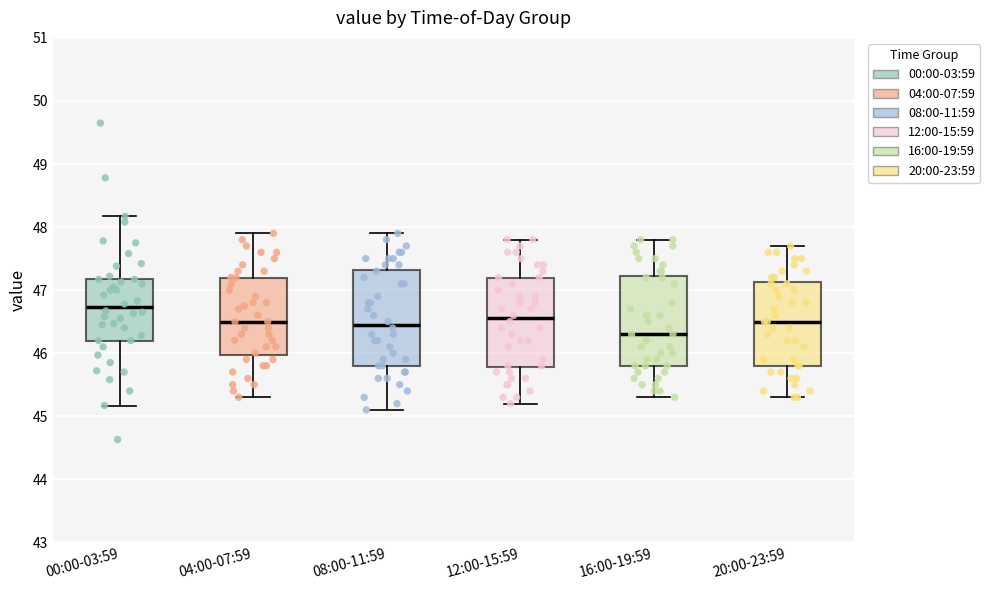

Where does the median line of the box for 08:00-11:59 sit on the y-axis? The values are not printed on the chart, so give them approximately, as read against the axis.

46.5